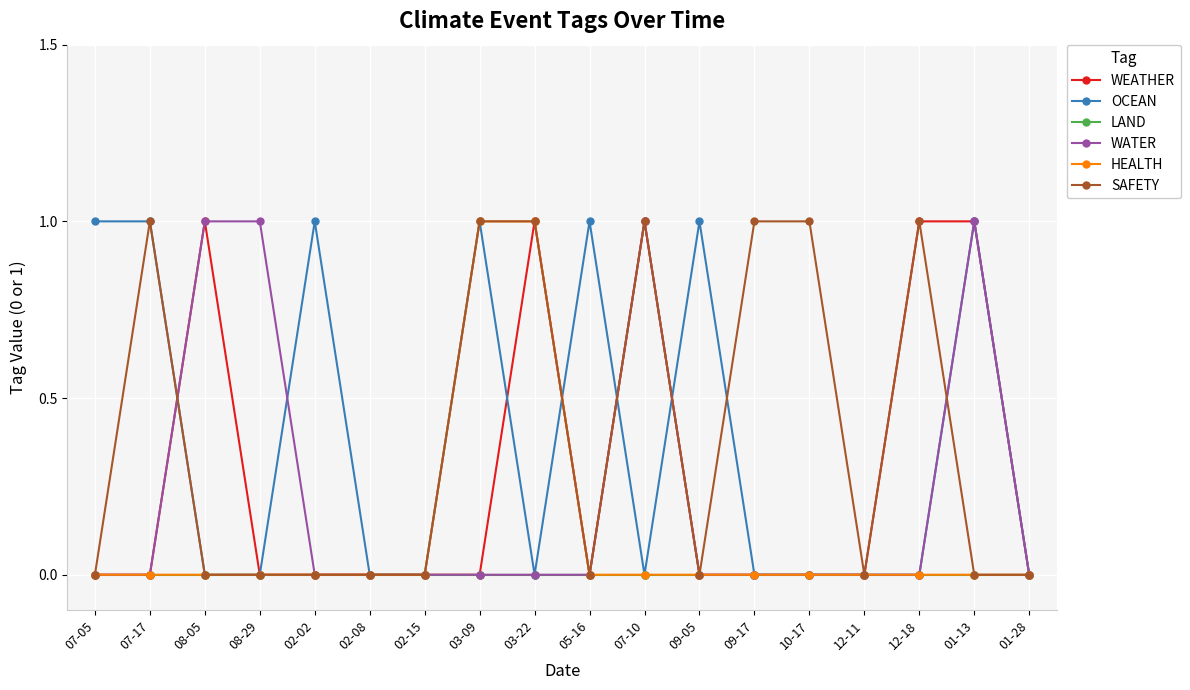

Where is the first local maximum for SAFETY?

07-17